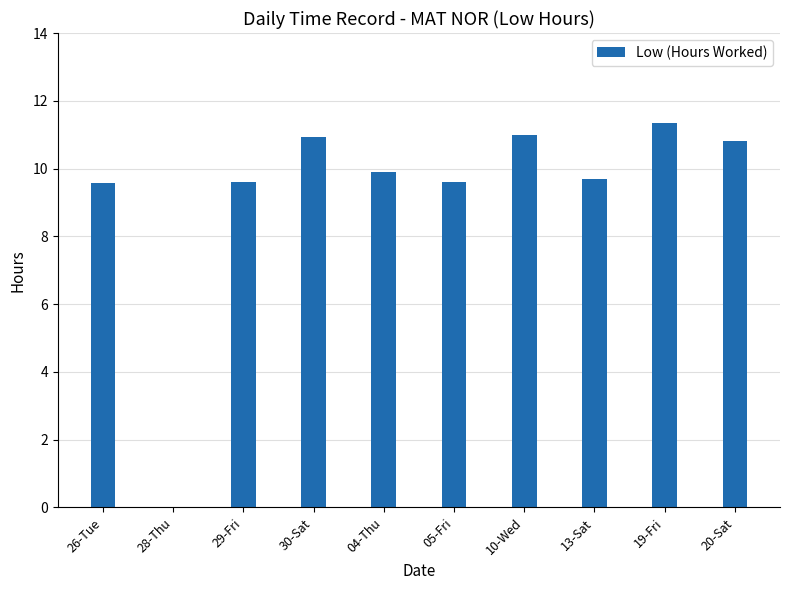

Which label corresponds to the largest value in the chart?

19-Fri